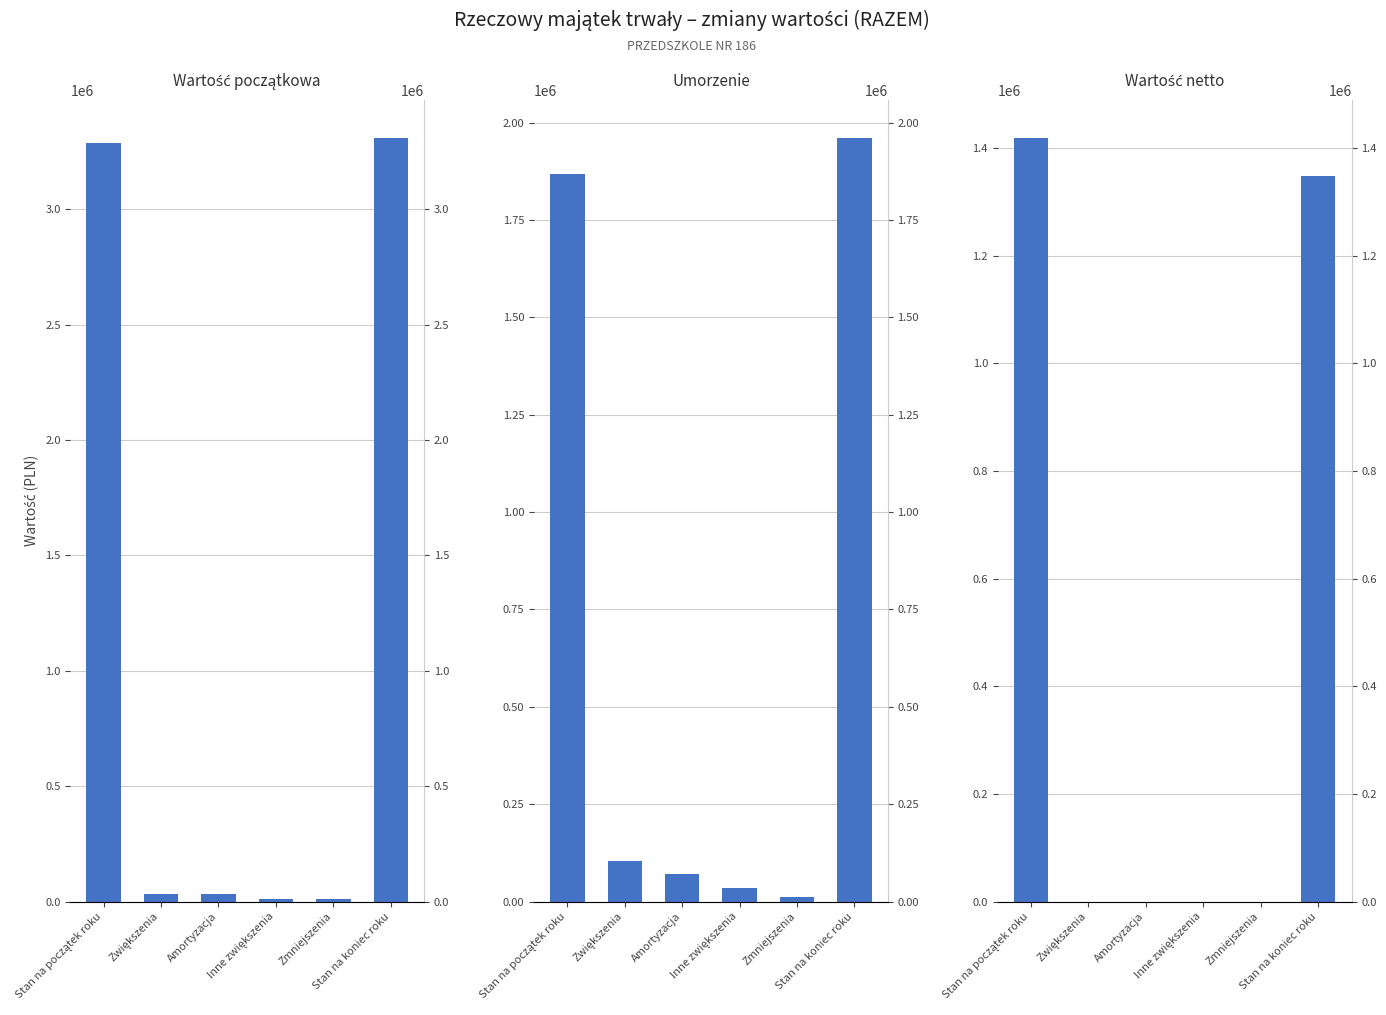

What is the total value across all series at Stan na początek roku?

6574442.4